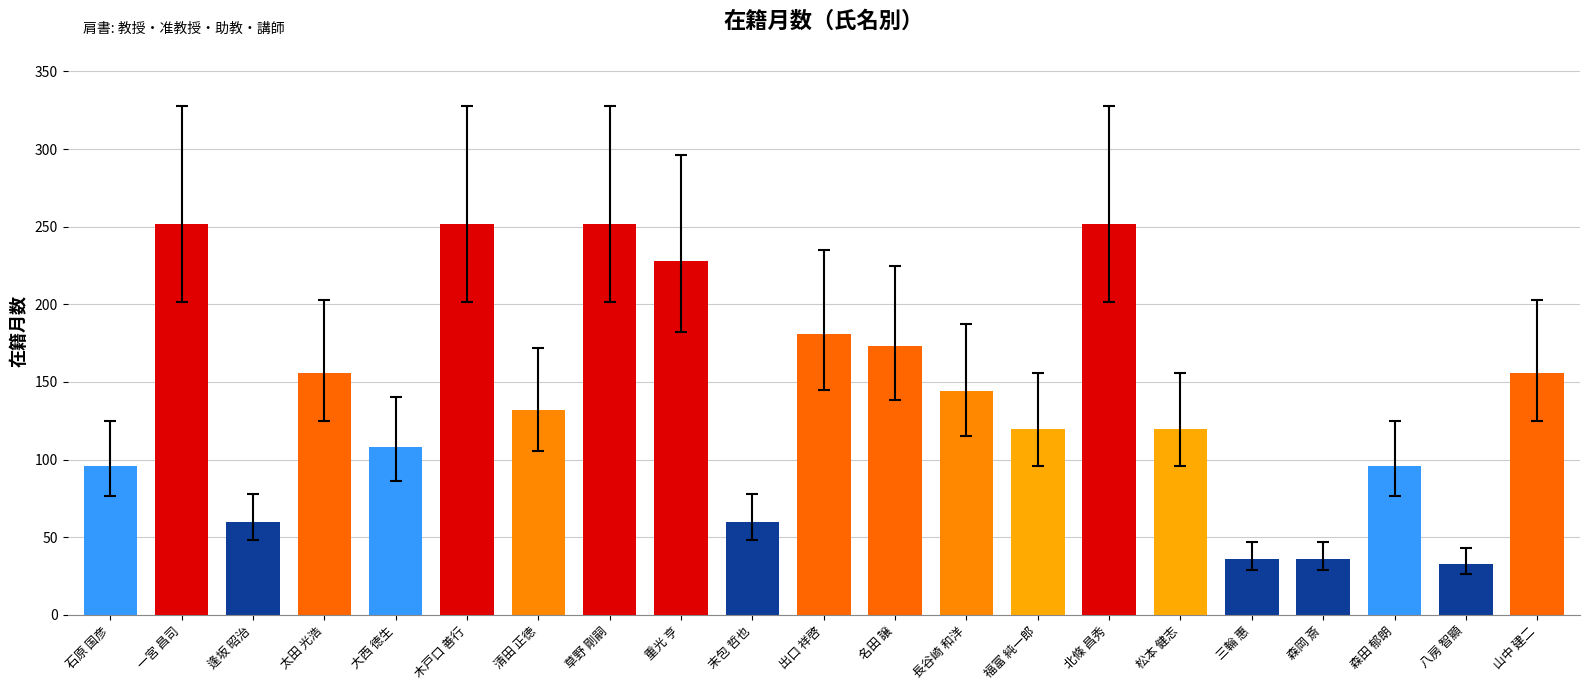

What value does the data have at 大西 徳生?

108